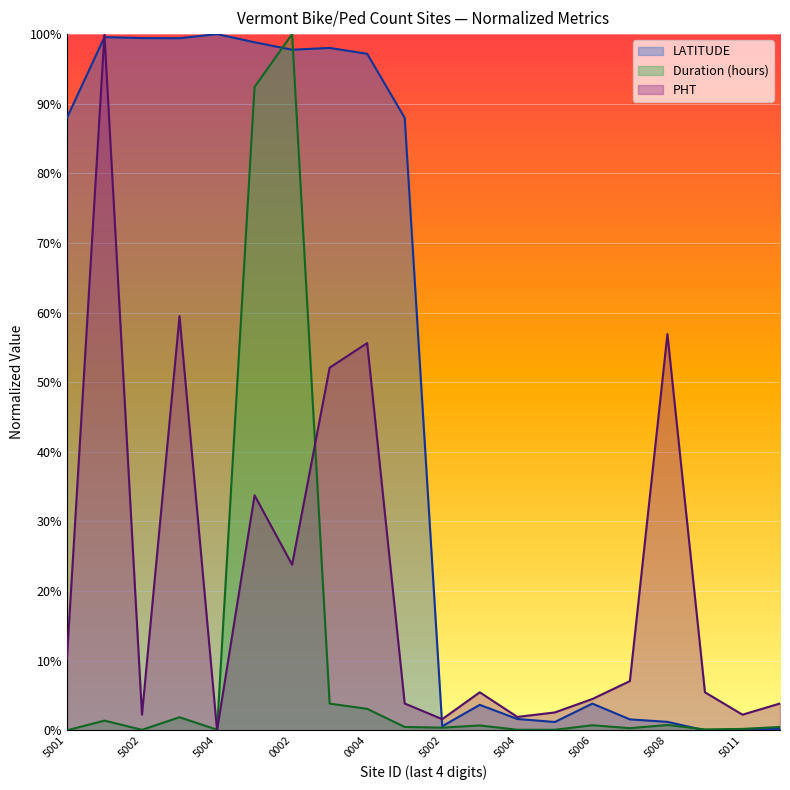

The value of Duration (hours) at 5000325001 is 0.0. True or false?

True